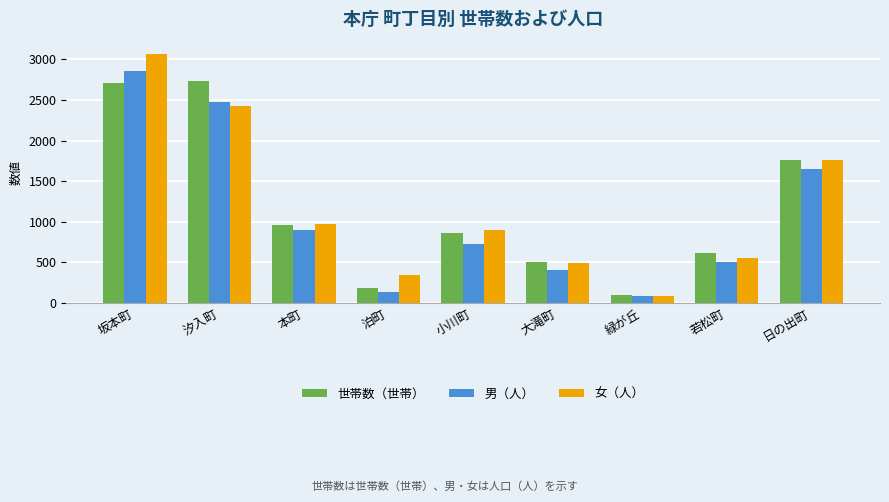

How many bars are there in total?

27